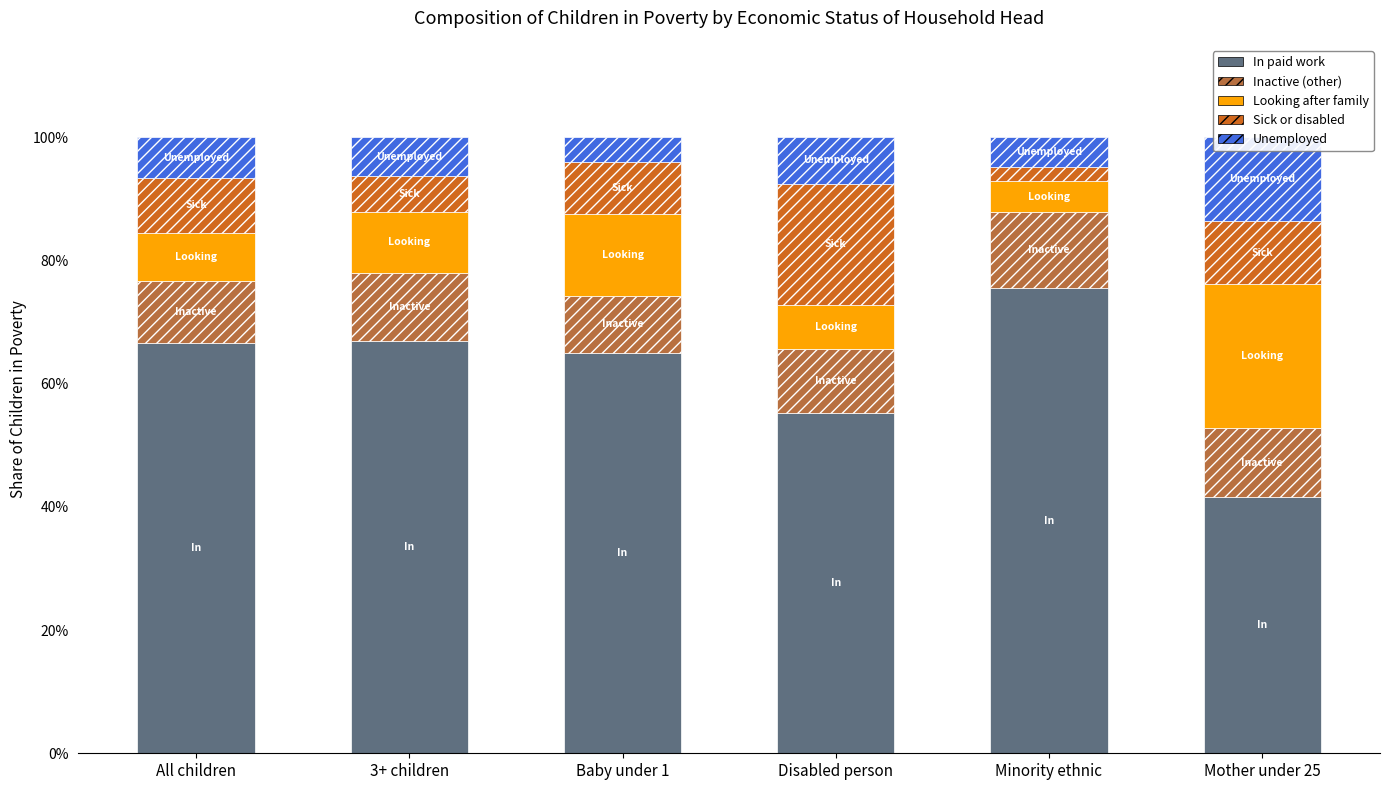

Are the bars horizontal?

No